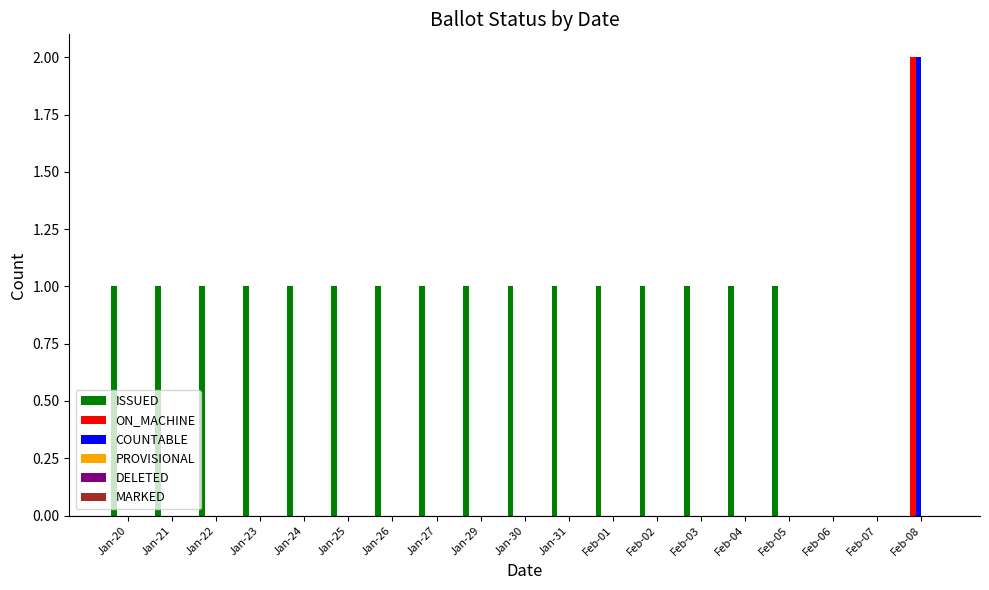

The ISSUED series shows 1 at Jan-22. True or false?

True